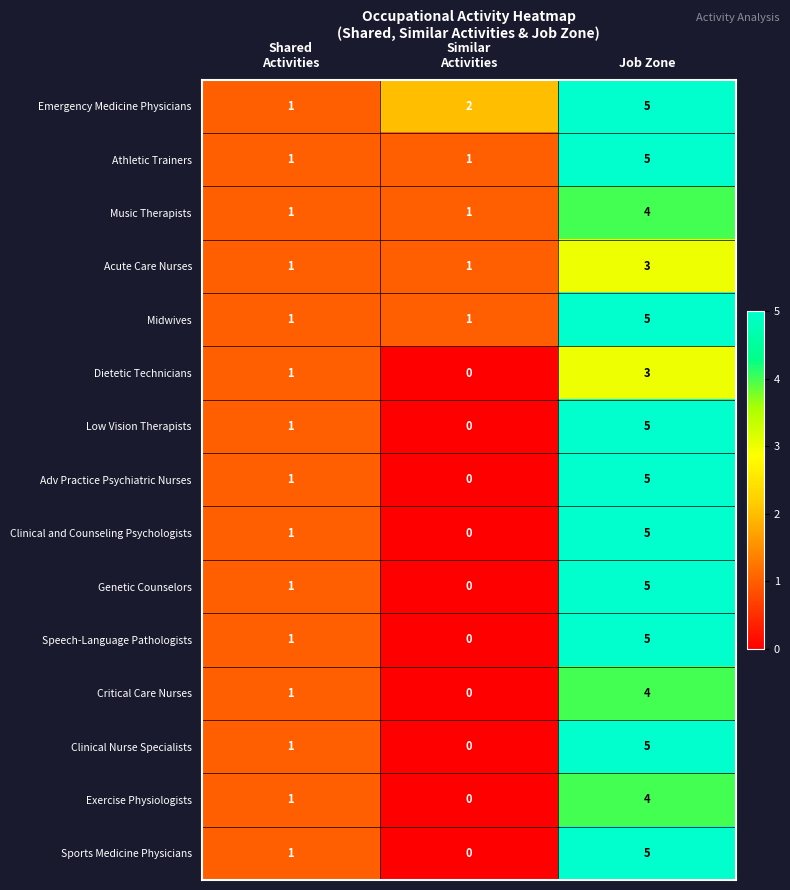

Count the Sports Medicine Physicians values in the range 0 to 5.

3